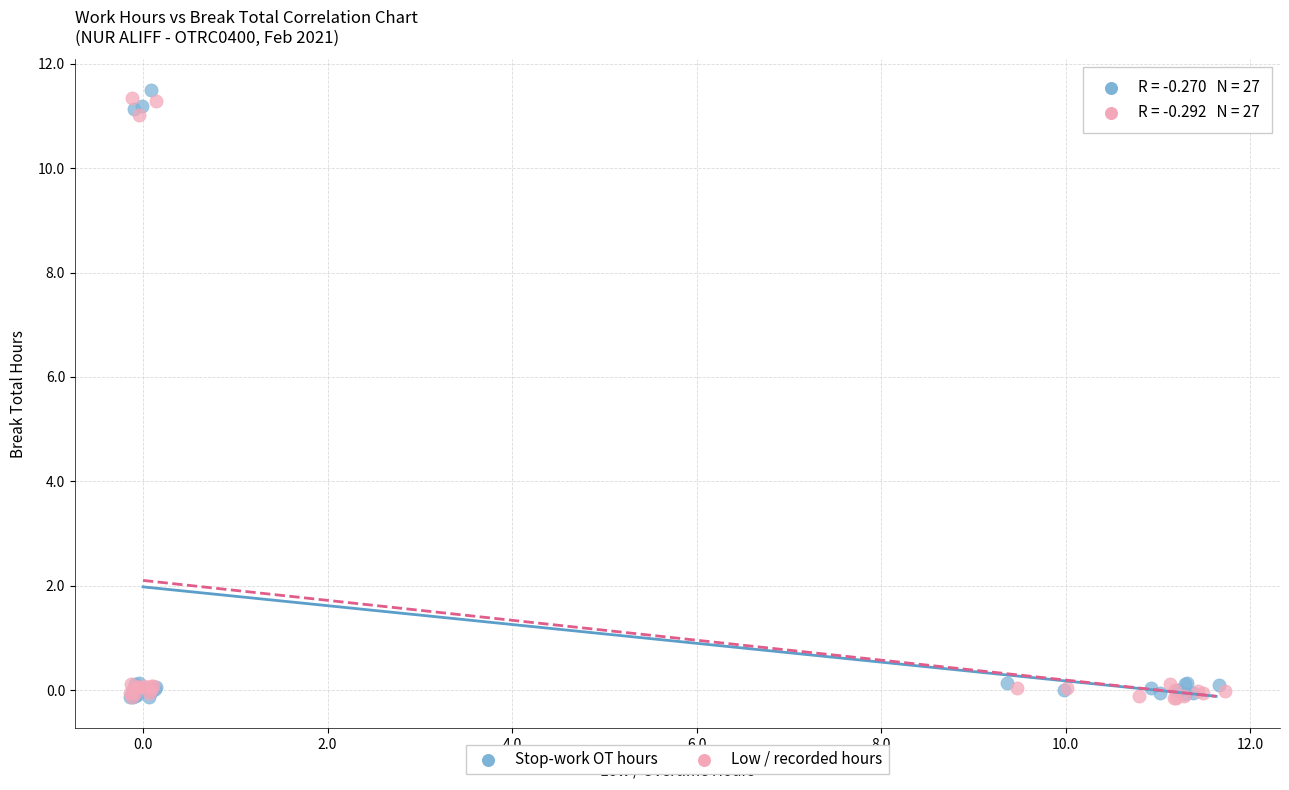

What are all the series names shown in the legend?

Stop-work OT hours, Low / recorded hours